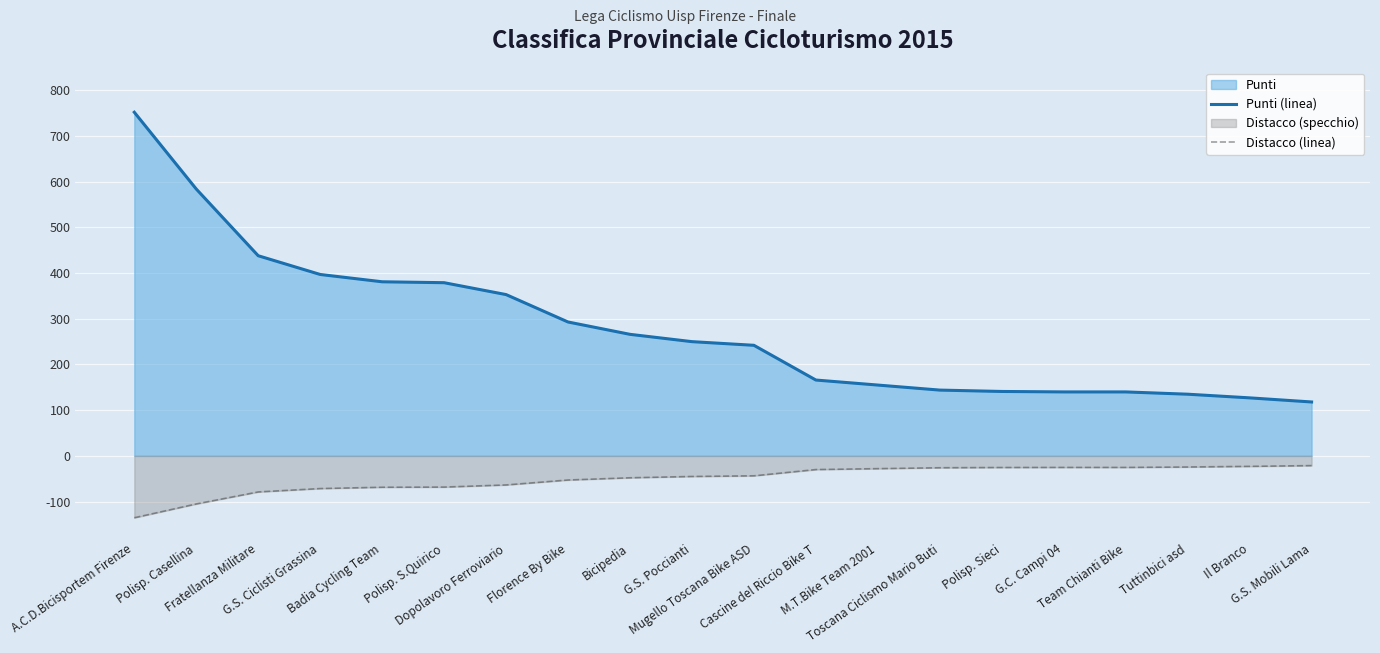

What position from the right is Fratellanza Militare?

18